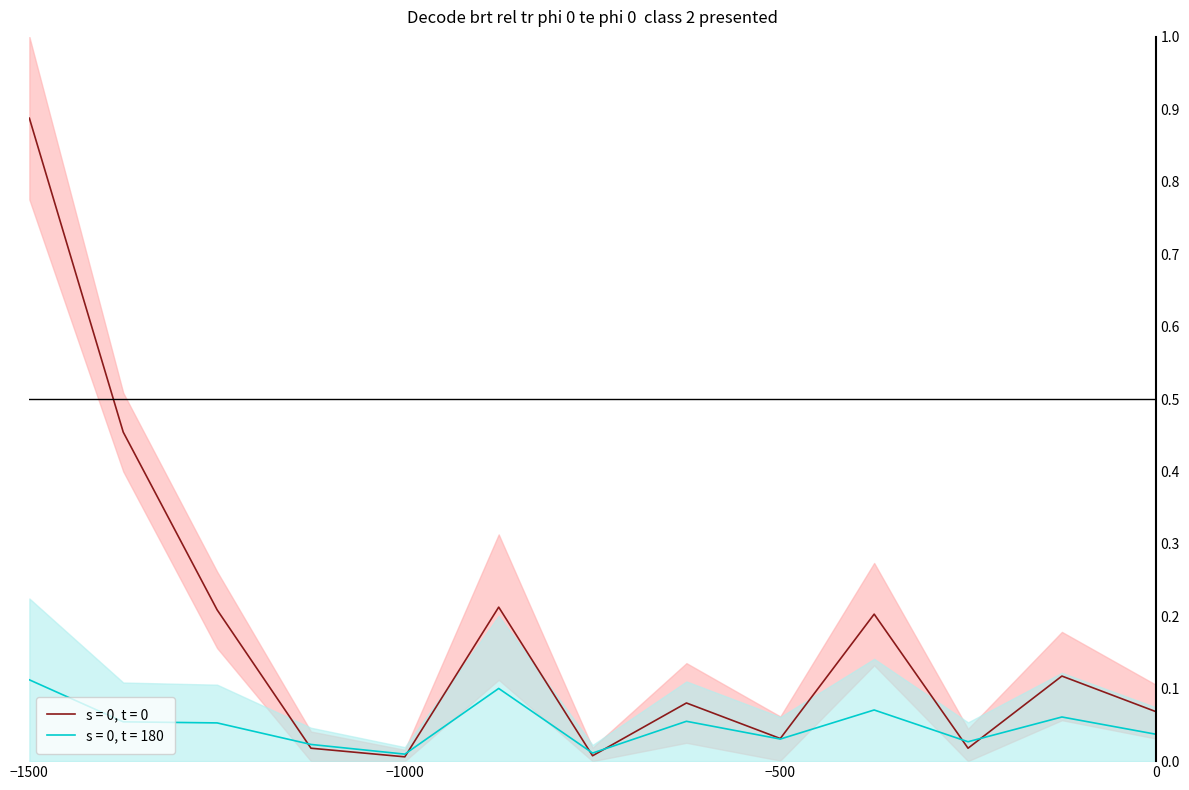

Which series has the largest range (max minus min)?

s = 0, t = 0